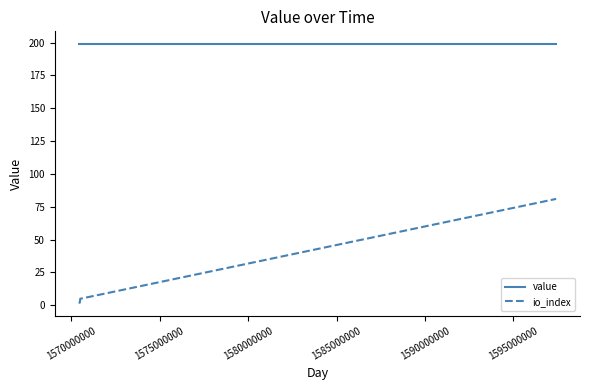

True or false: value and io_index intersect in this chart.

False